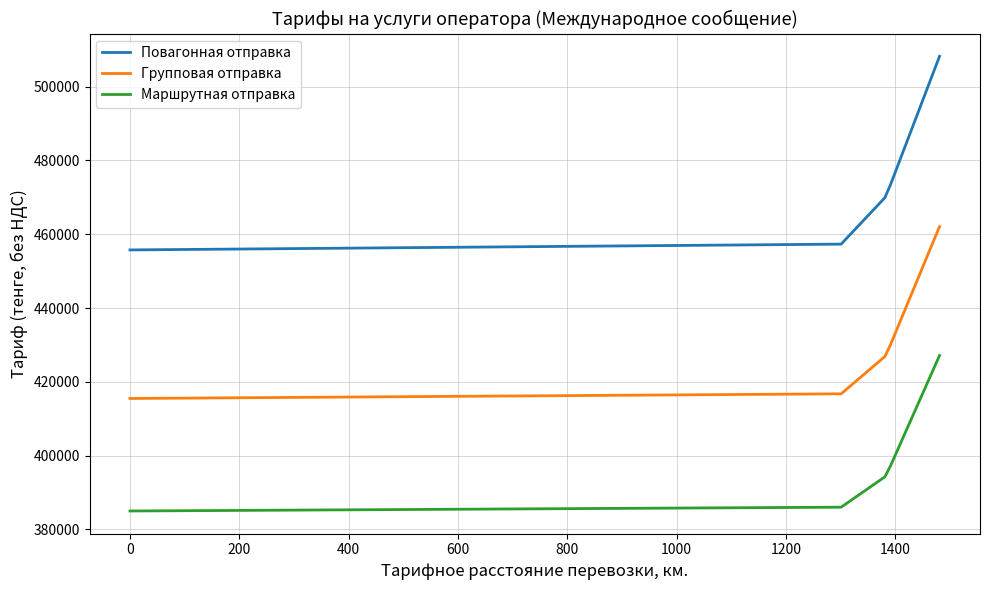

What is the minimum value for Маршрутная отправка?

384970